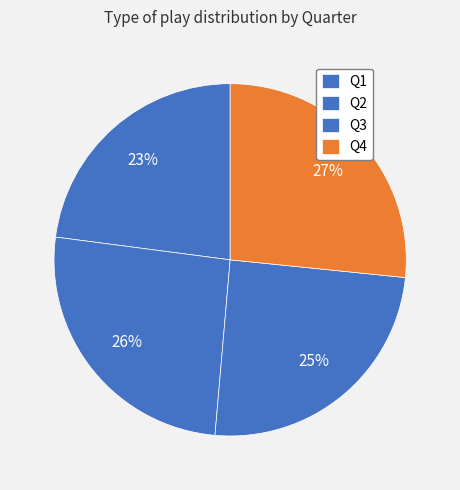

Does Q4 account for over 50% of the chart?

No